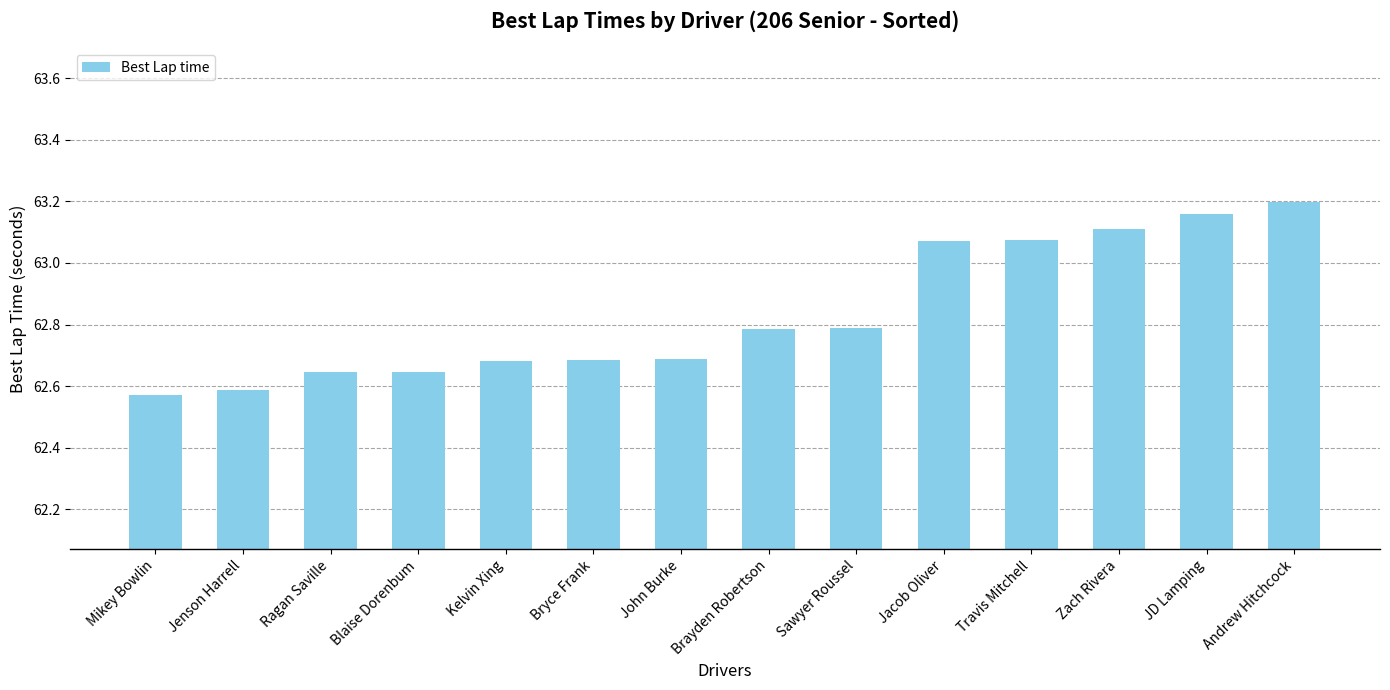

Are the bars horizontal?

No